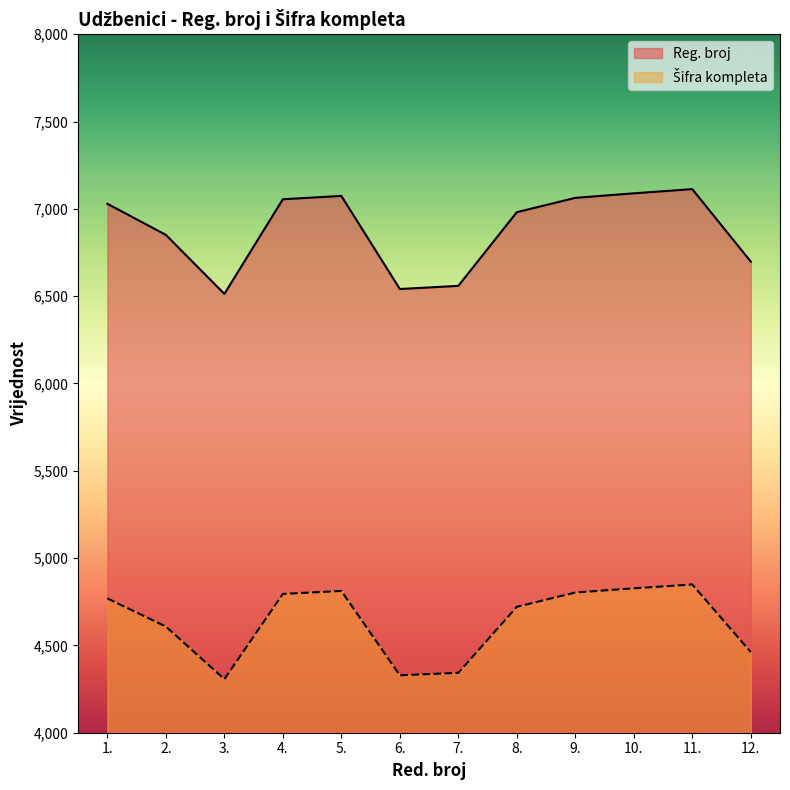

What is the spread (max minus min) of values at 7.?

2216